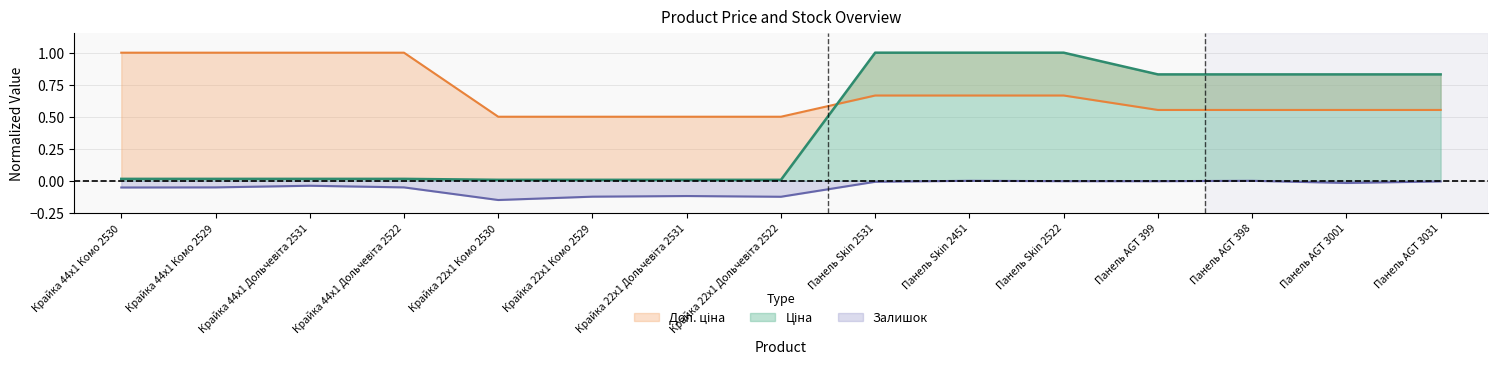

The Залишок series shows -0.0 at Панель AGT 3001. True or false?

False